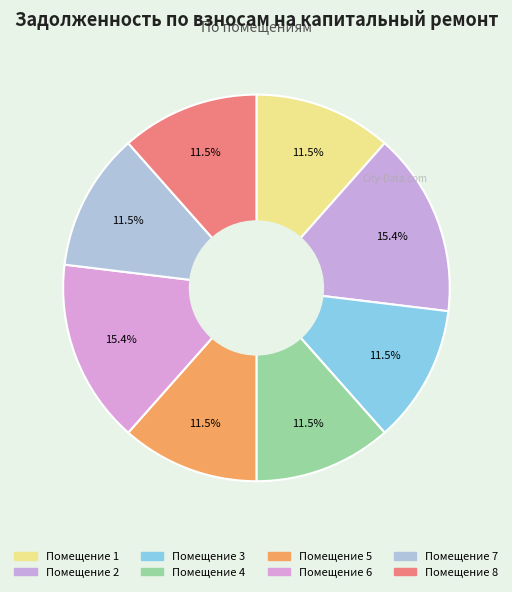

Is there any slice that represents more than half of the pie?

No